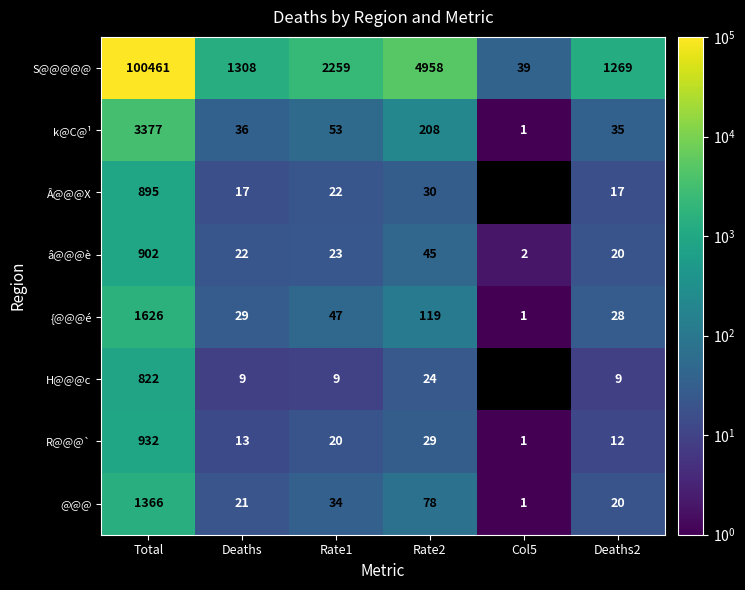

What is the spread (max minus min) of values at Total?

99639